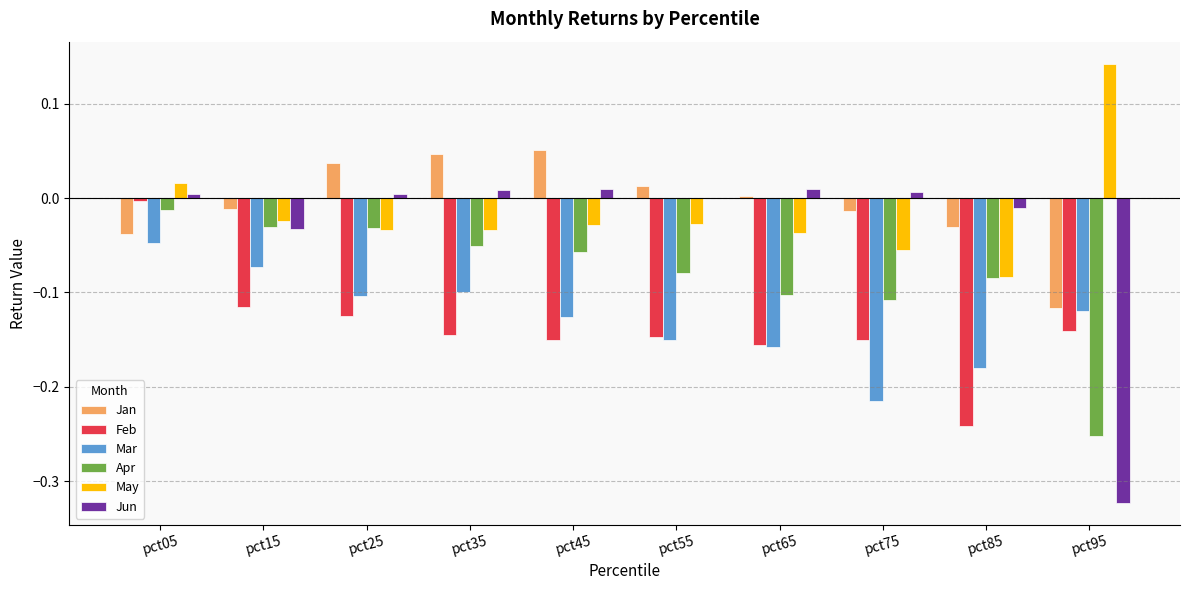

At which category is the sum across all series the highest?

pct05